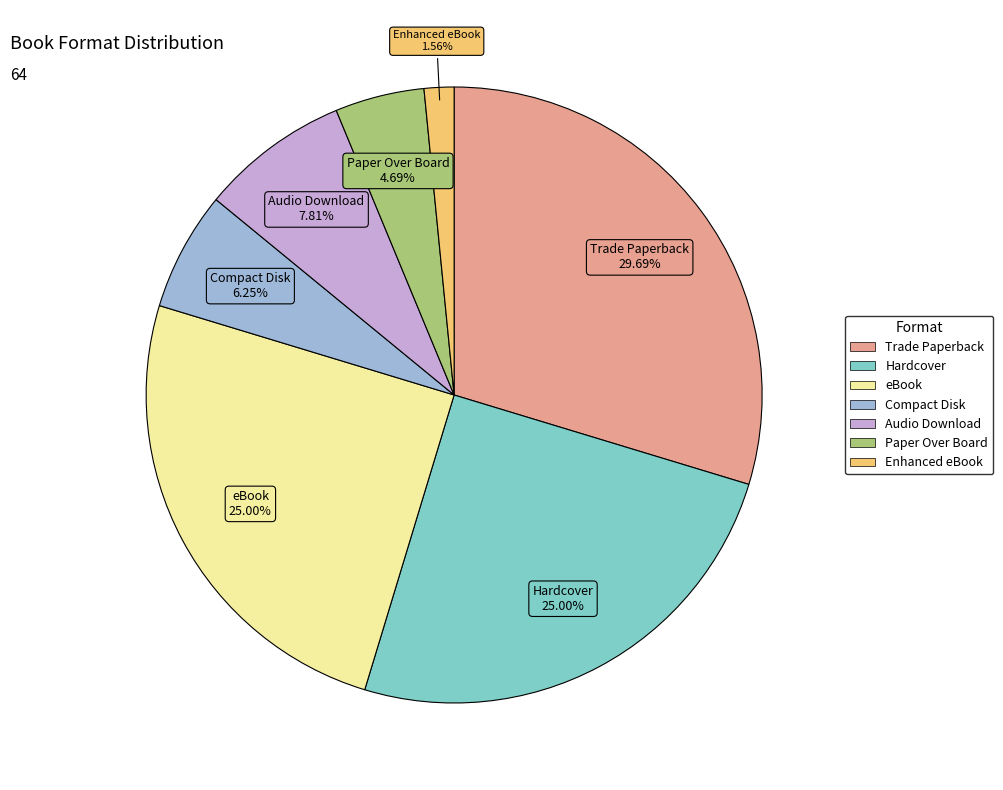

True or false: Hardcover accounts for 15% of the total.

False